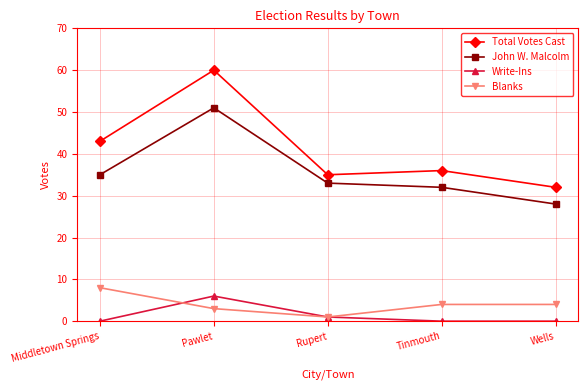

True or false: Write-Ins and John W. Malcolm intersect in this chart.

False